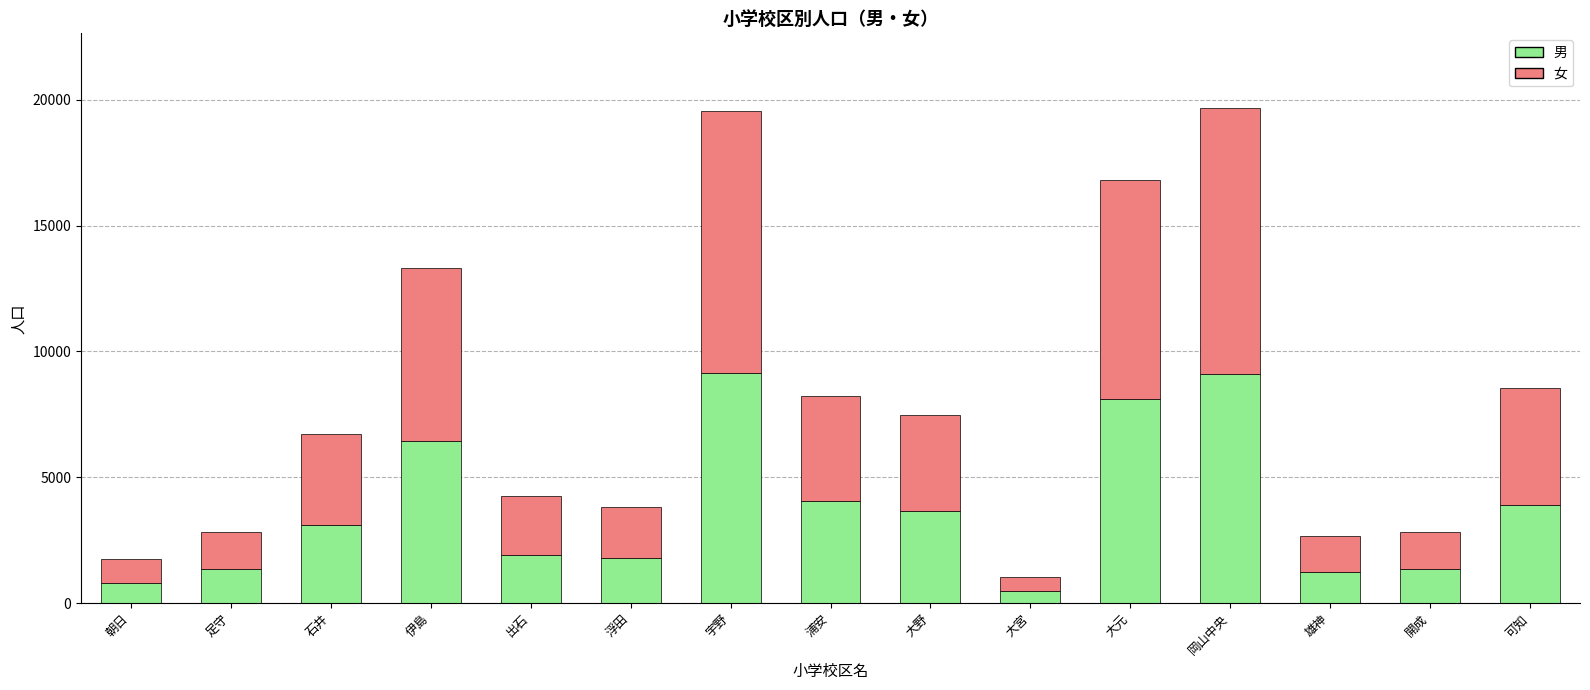

The value of 男 at 石井 is 3102. True or false?

True